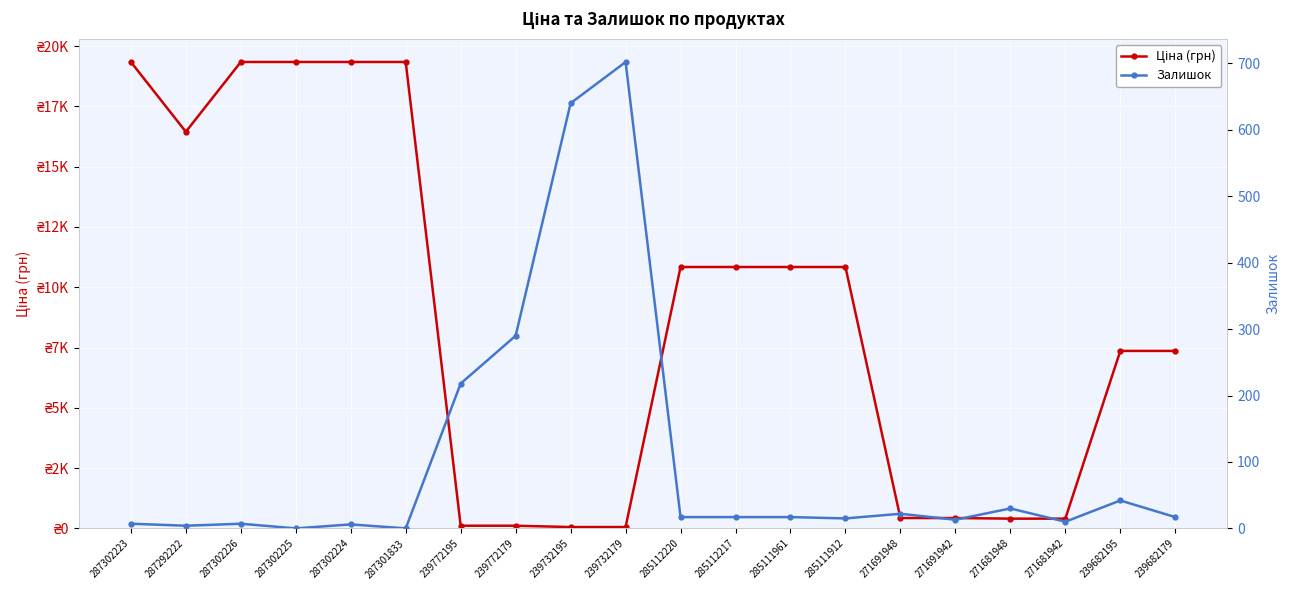

Is it true that Ціна (грн) equals 6267.4 at 285112220?

False